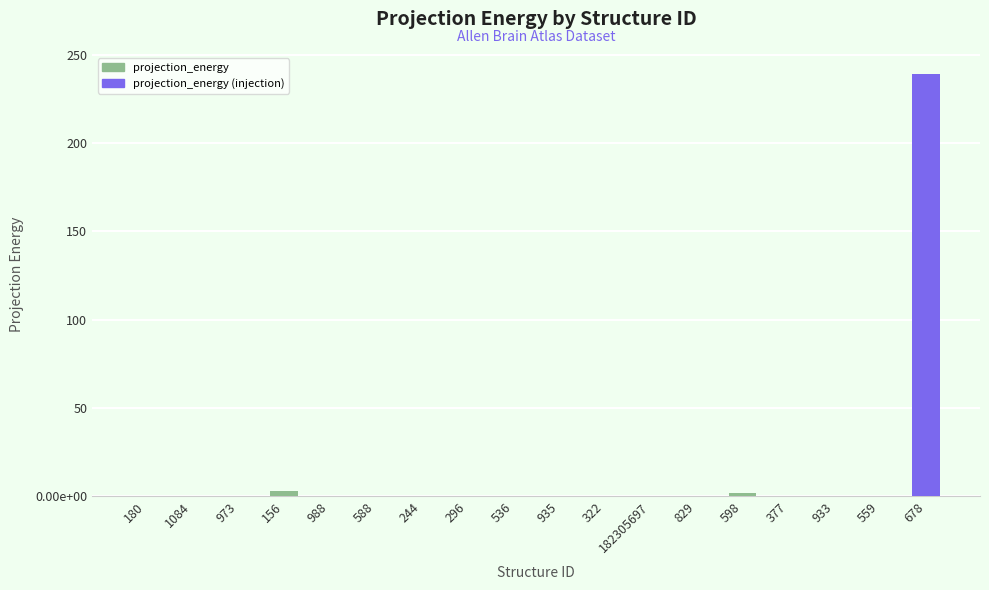

Are the bars horizontal?

No